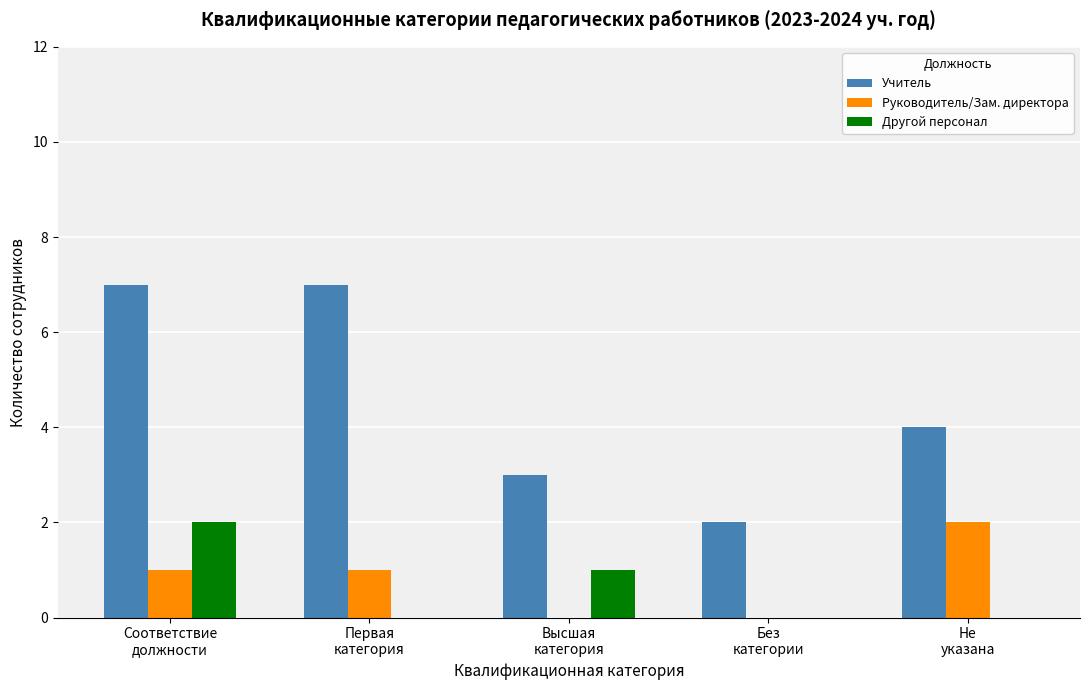

Reading left to right, transcribe all the data shown in this chart.

Учитель: Соответствие
должности=7	Первая
категория=7	Высшая
категория=3	Без
категории=2	Не
указана=4
Руководитель/Зам. директора: Соответствие
должности=1	Первая
категория=1	Высшая
категория=0	Без
категории=0	Не
указана=2
Другой персонал: Соответствие
должности=2	Первая
категория=0	Высшая
категория=1	Без
категории=0	Не
указана=0